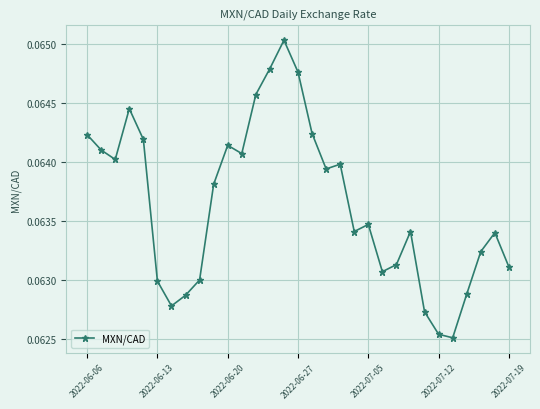

Count the values in the range 0 to 1.

31